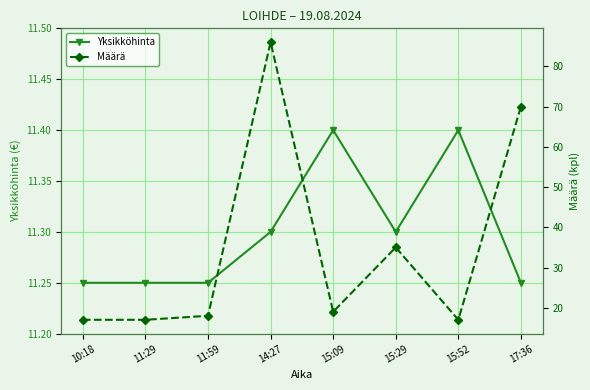

True or false: Määrä has a value of 18.0 at 11:59.

True